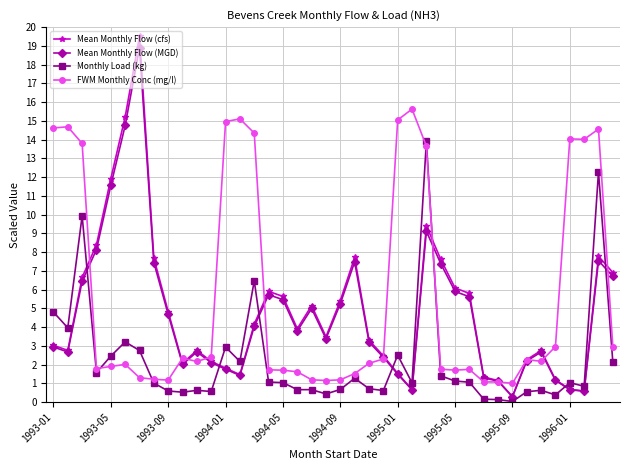

What is the value of the FWM Monthly Conc (mg/l) point at the 35th from the left?

2.2